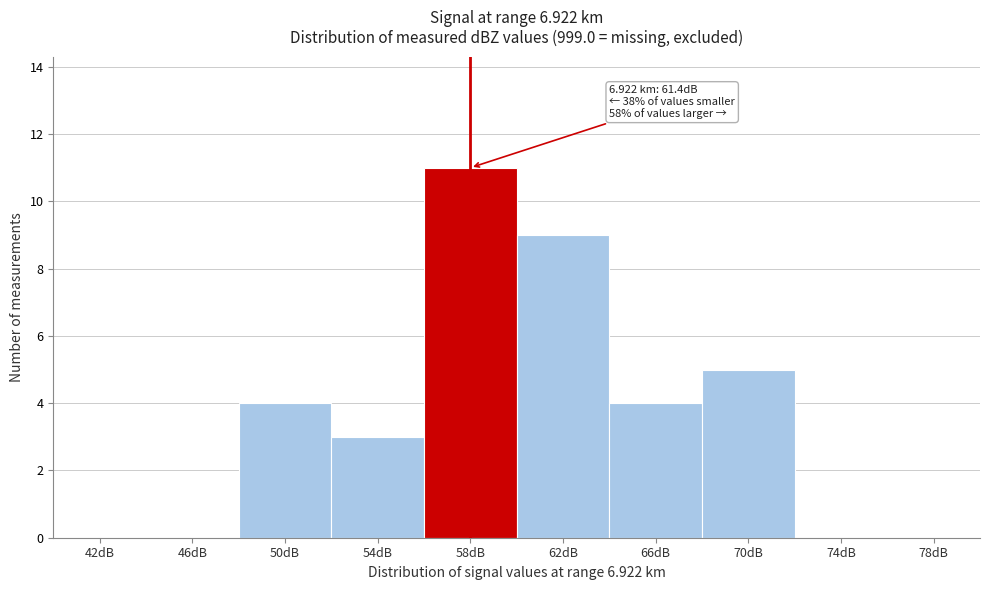

Reading left to right, extract all data points from this chart.

42dB=0	46dB=0	50dB=4	54dB=3	58dB=11	62dB=9	66dB=4	70dB=5	74dB=0	78dB=0